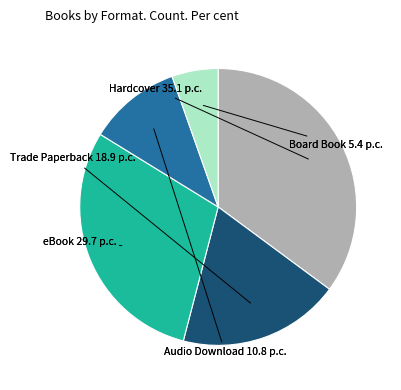

Is there a majority slice in this chart?

No